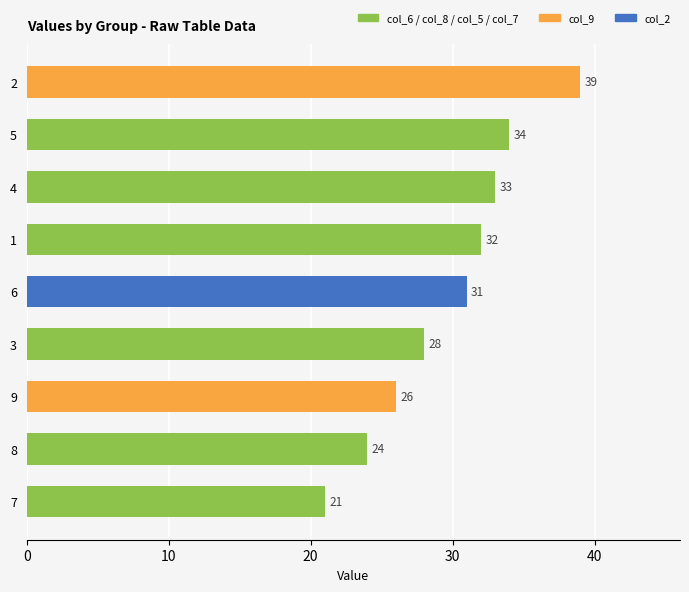

What is the difference between the maximum and minimum values?

18